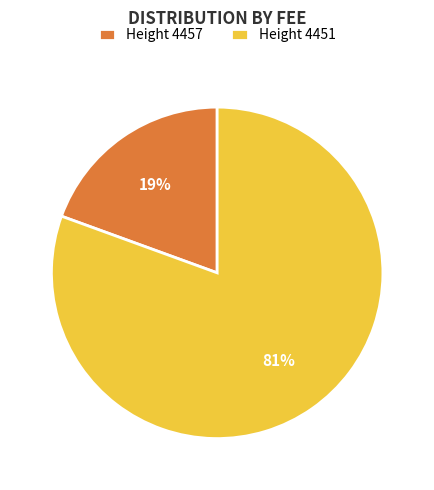

To the nearest percent, what is the combined percentage of Height 4457 and Height 4451?

100%